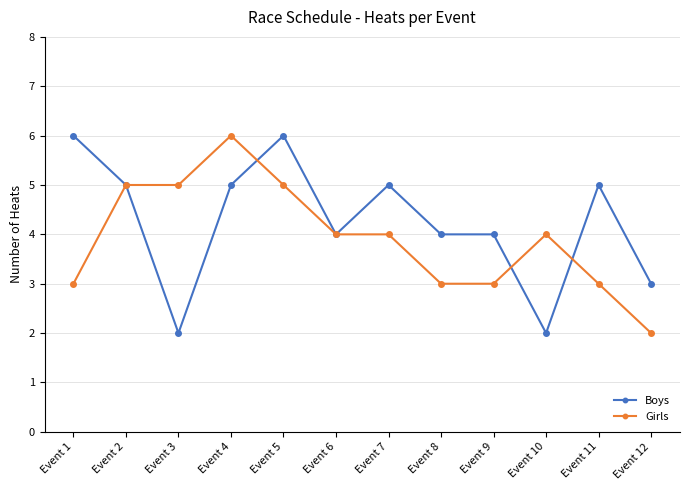

List the series in order of their overall mean, highest first.

Boys, Girls